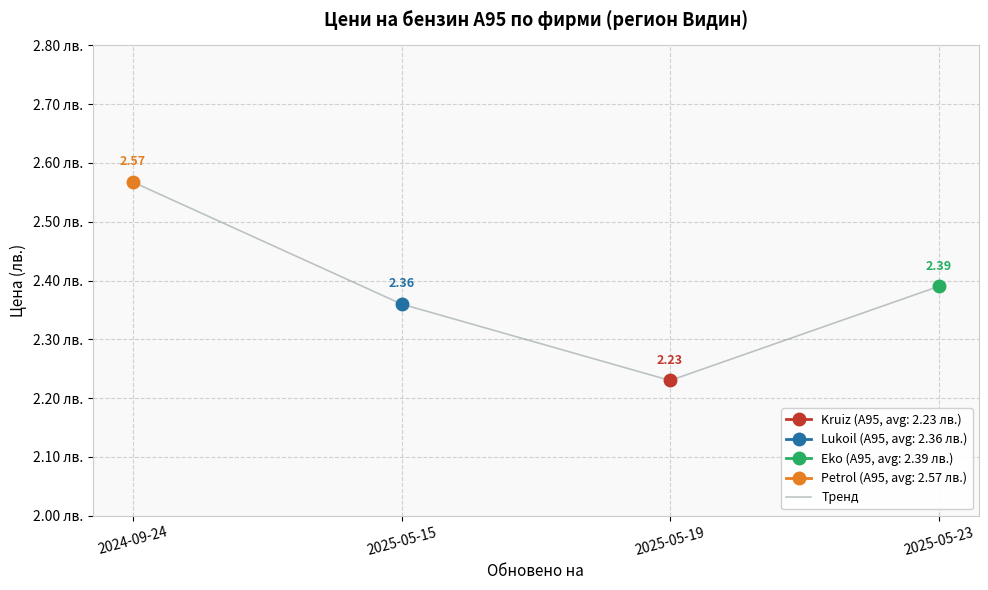

Does the chart have visible grid lines?

Yes